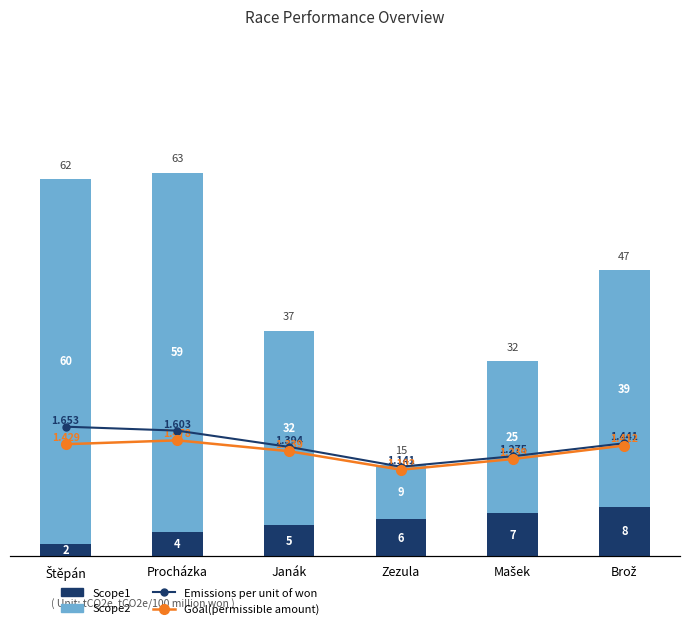

What are all the series names shown in the legend?

Scope1, Scope2, Emissions per unit of won, Goal(permissible amount)